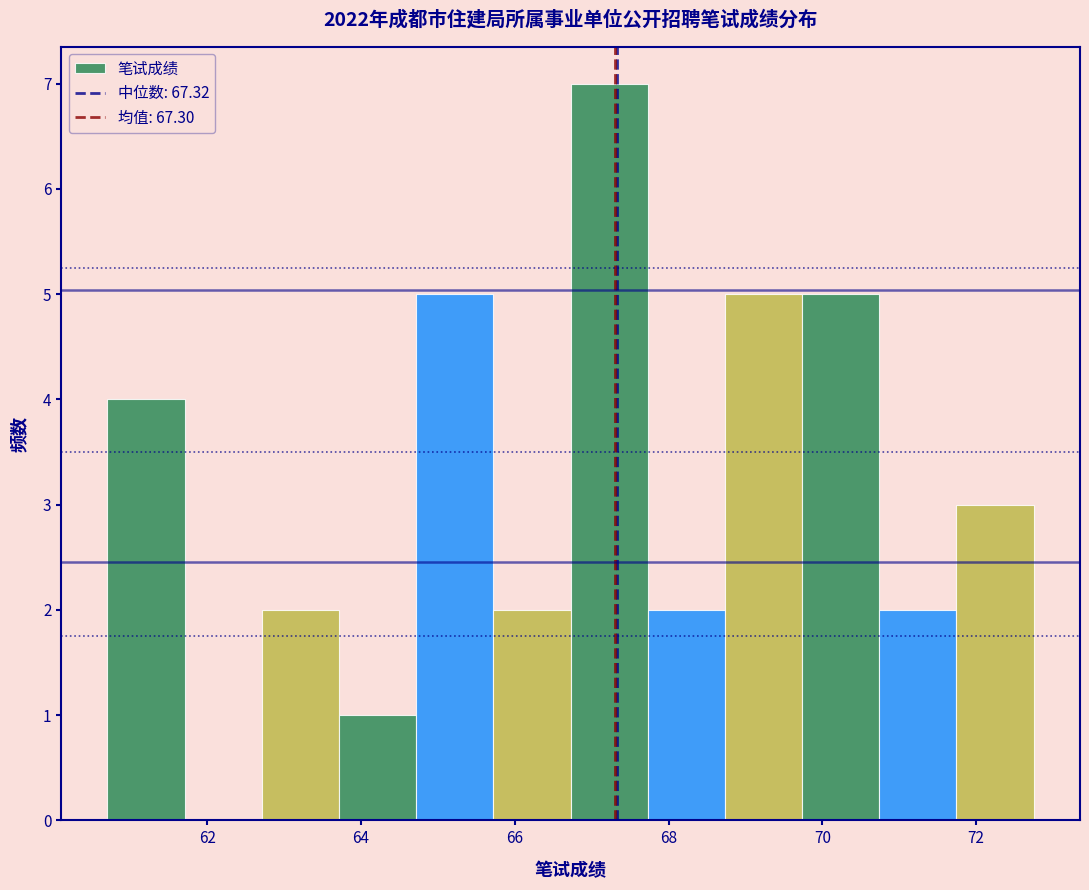

Reading left to right, list every bar in this chart as the range it spans on the x-axis followed by its height. Neither the bar edges nor the heights are printed on the chart, so give them approximately, as read against the axes.

60.8 to 61.8: 4
61.8 to 62.8: 0
62.8 to 63.8: 2
63.8 to 64.8: 1
64.8 to 65.8: 5
65.8 to 66.8: 2
66.8 to 67.8: 7
67.8 to 68.8: 2
68.8 to 69.8: 5
69.8 to 70.8: 5
70.8 to 71.8: 2
71.8 to 72.8: 3